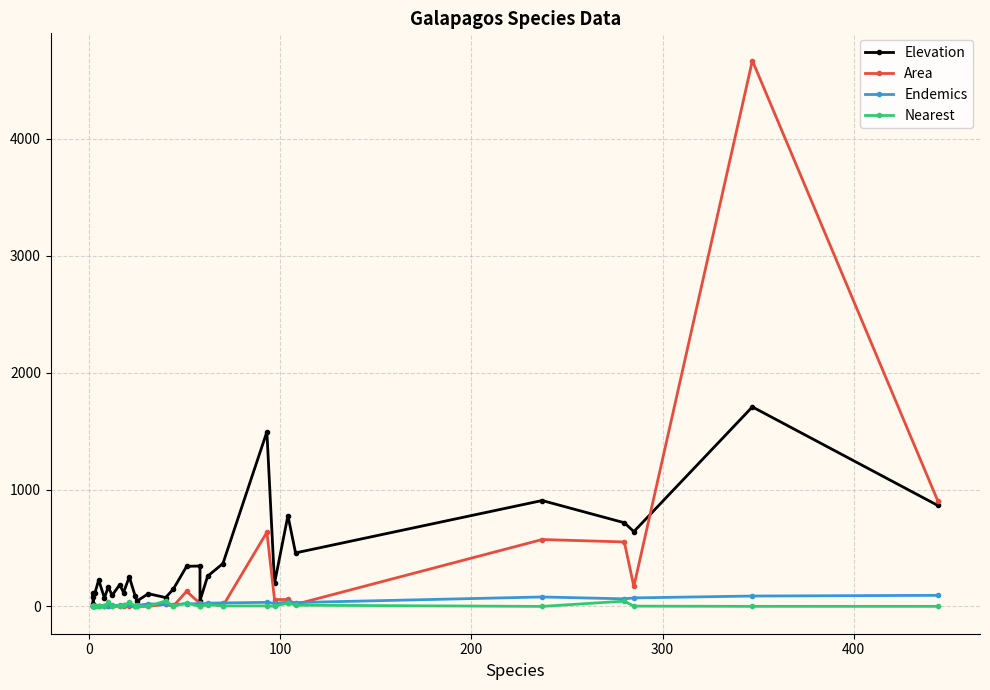

Is the value of Nearest at 500 greater than the value of Area at 8?

Yes